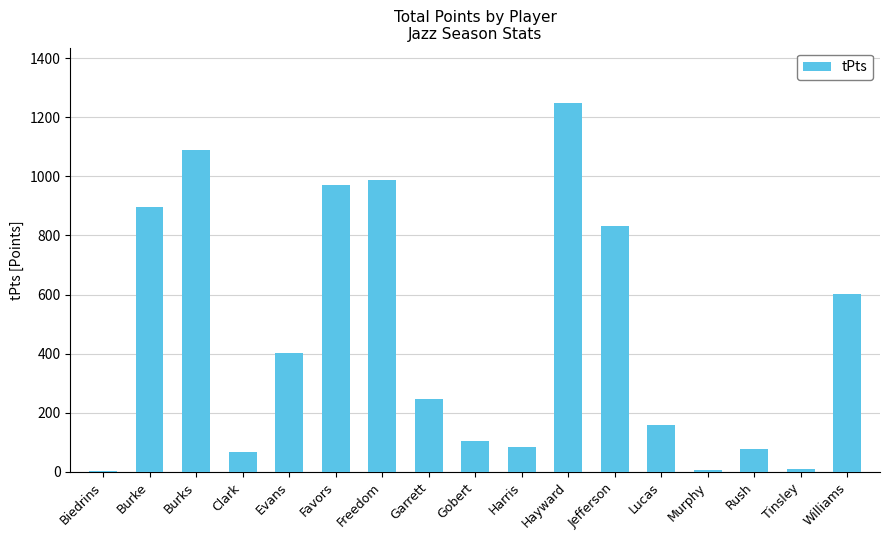

Which label corresponds to the largest value in the chart?

Hayward